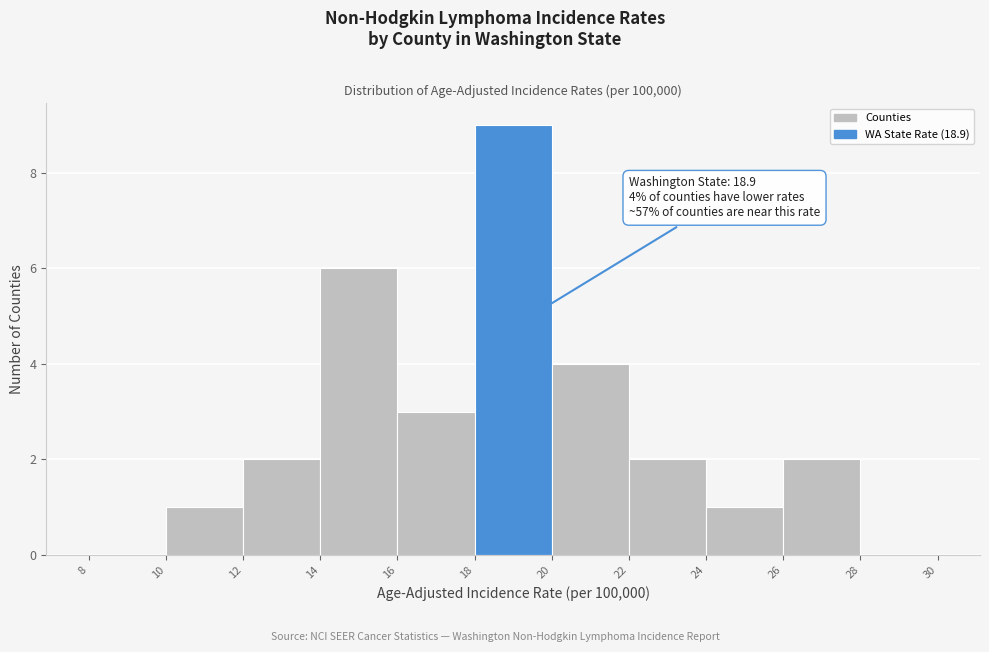

Over which range of the x-axis is the bar tallest?

18 to 20